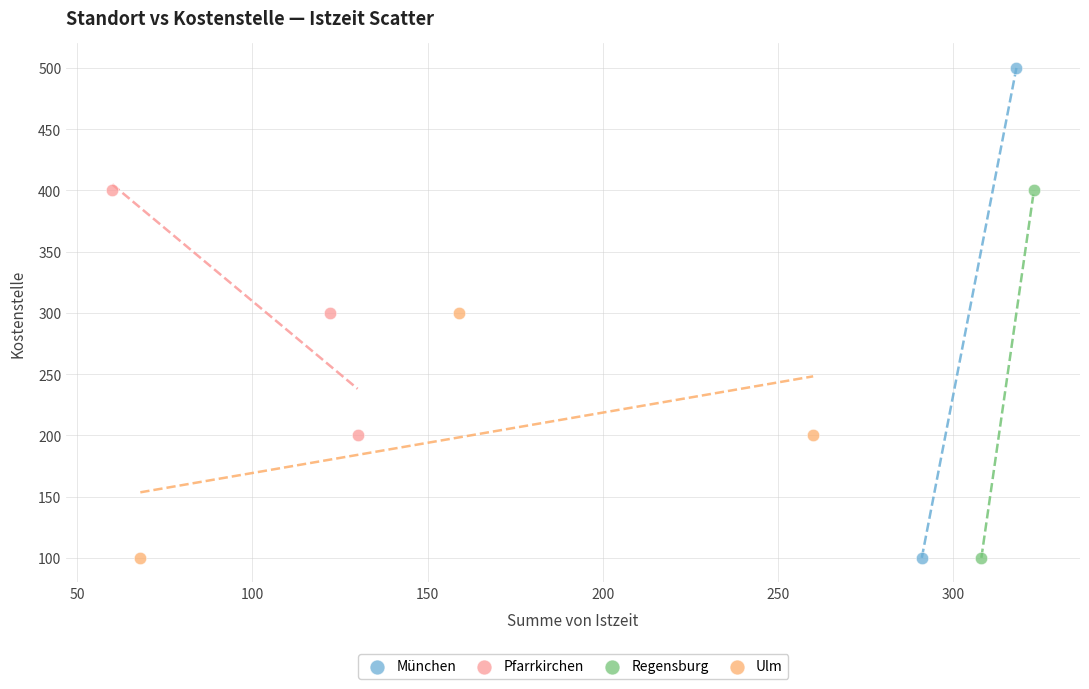

What are all the series names shown in the legend?

München, Pfarrkirchen, Regensburg, Ulm